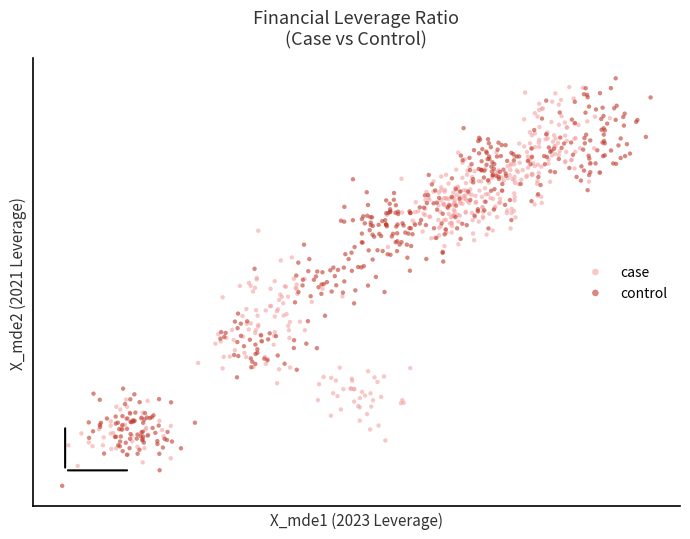

What are all the series names shown in the legend?

case, control